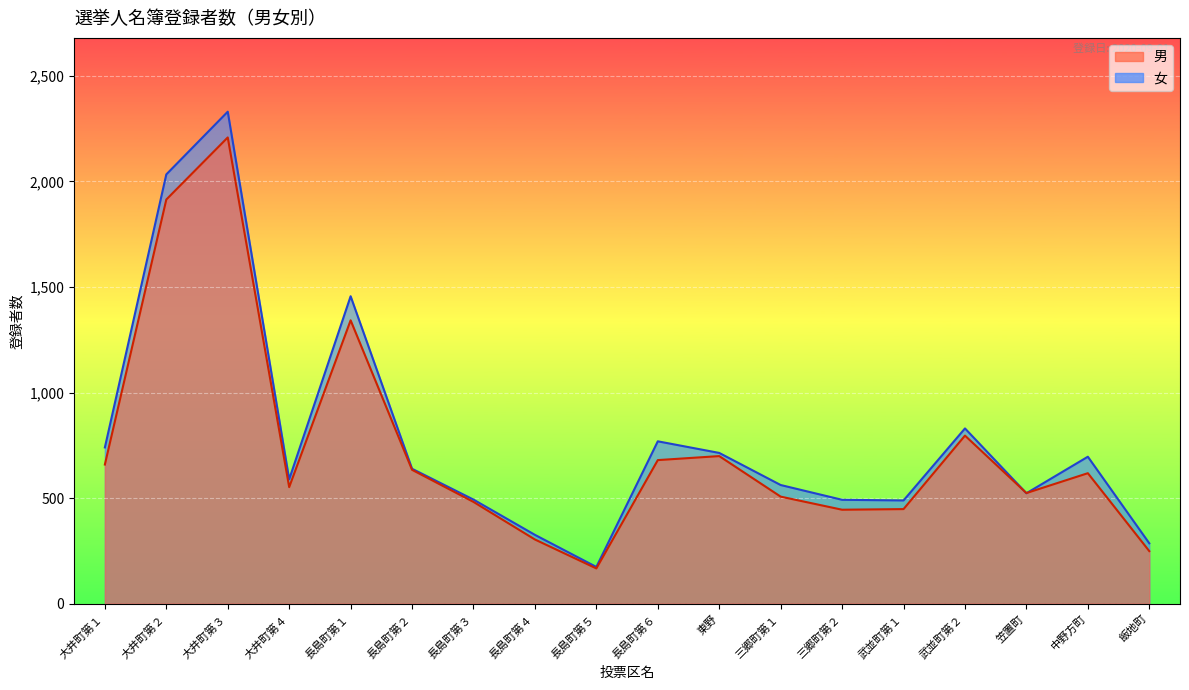

List the labels in order of 女 value, largest first.

大井町第３, 大井町第２, 長島町第１, 武並町第２, 長島町第６, 大井町第１, 東野, 中野方町, 長島町第２, 大井町第４, 三郷町第１, 笠置町, 長島町第３, 三郷町第２, 武並町第１, 長島町第４, 飯地町, 長島町第５